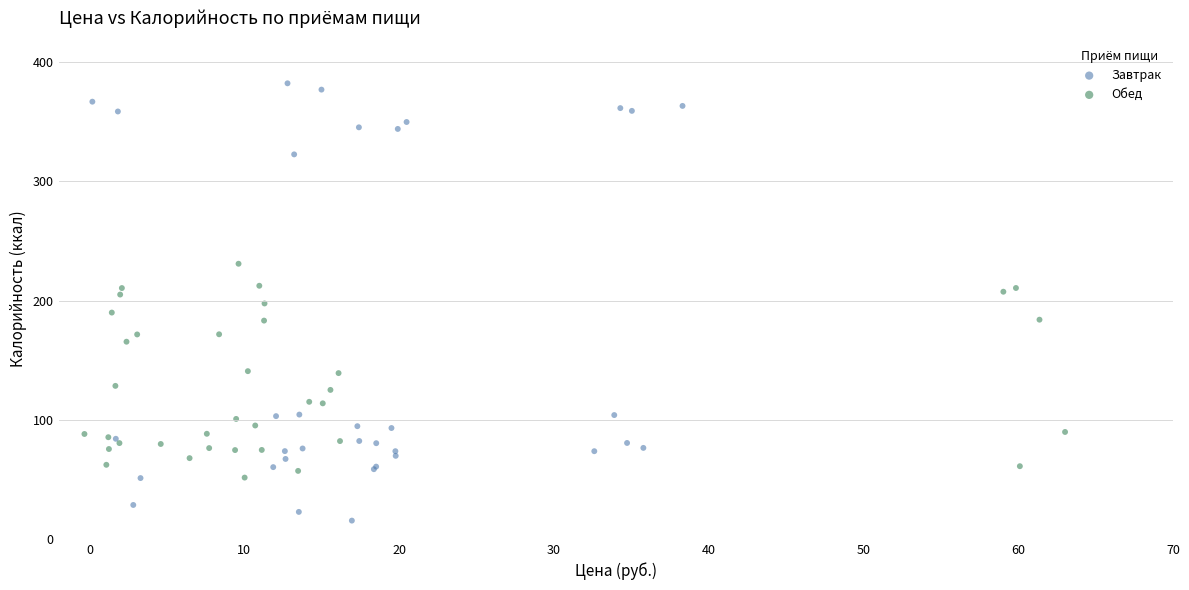

Which series contains the highest Y value?

Завтрак